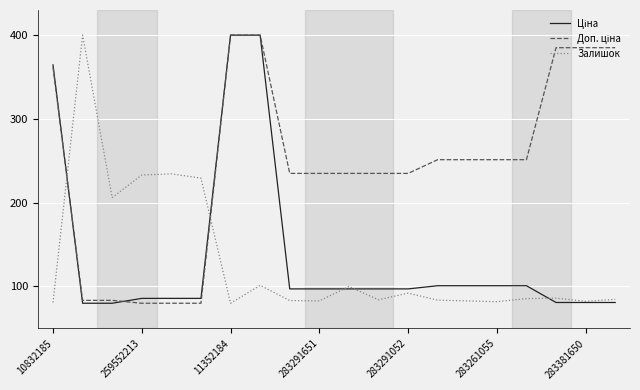

What is the maximum value shown in the chart?

400.0